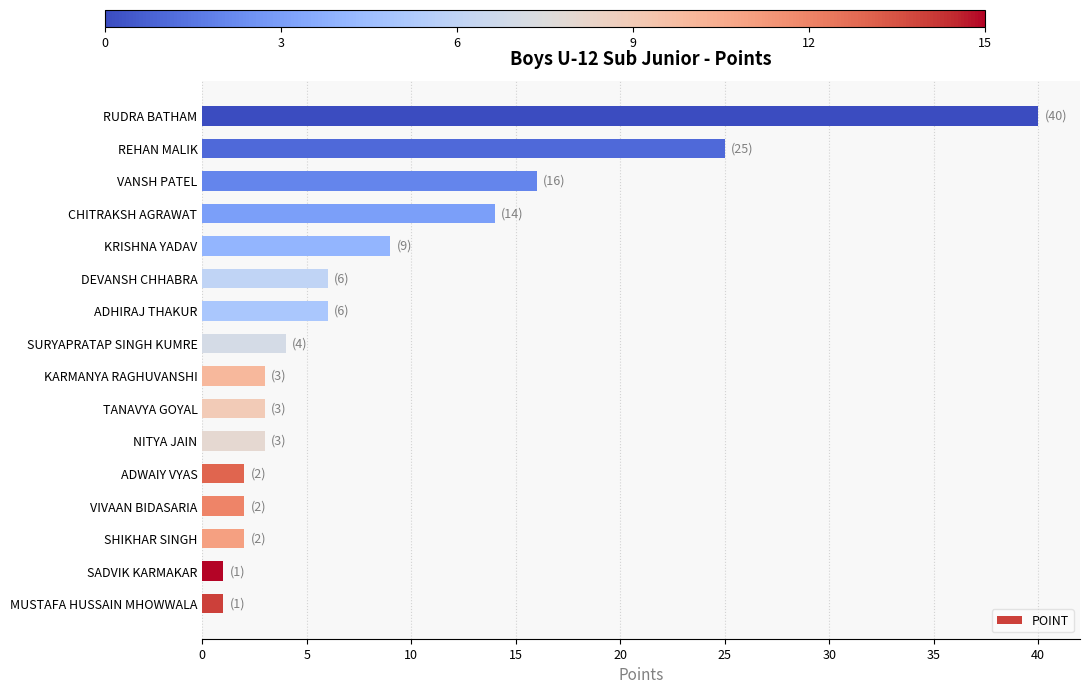

What is the difference between the maximum and minimum values?

39